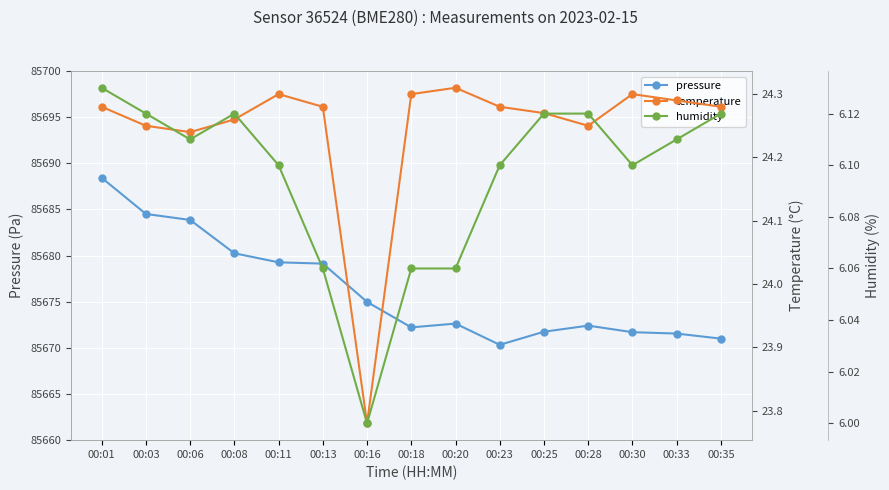

Which category has the highest value in the temperature series?

00:20